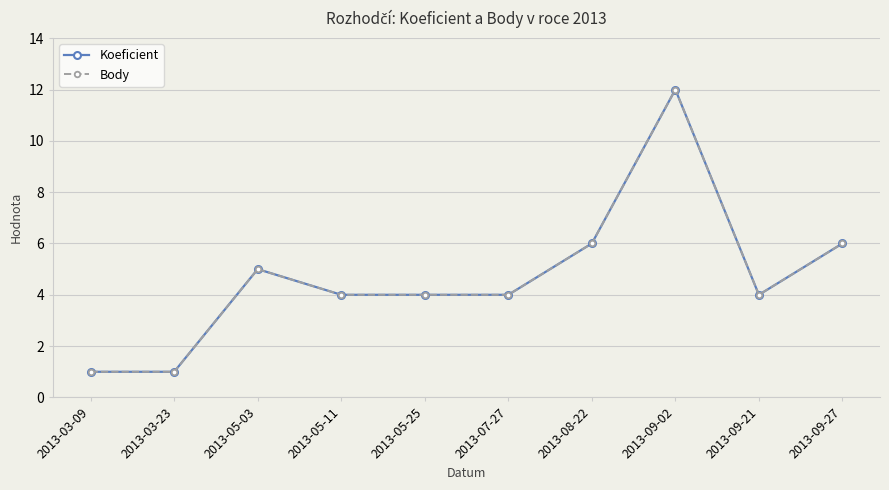

Is this an area chart (filled region under the line)?

No